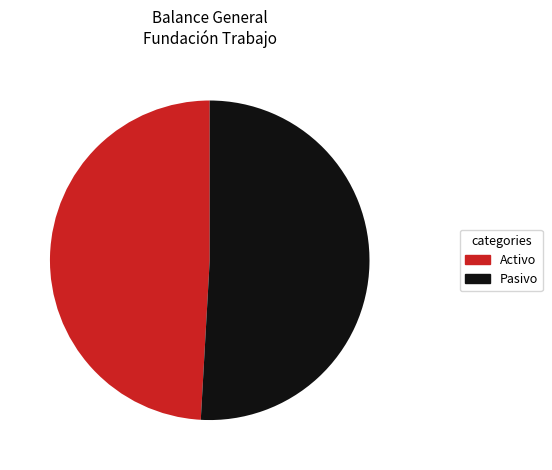

How many segments does this pie chart have?

2